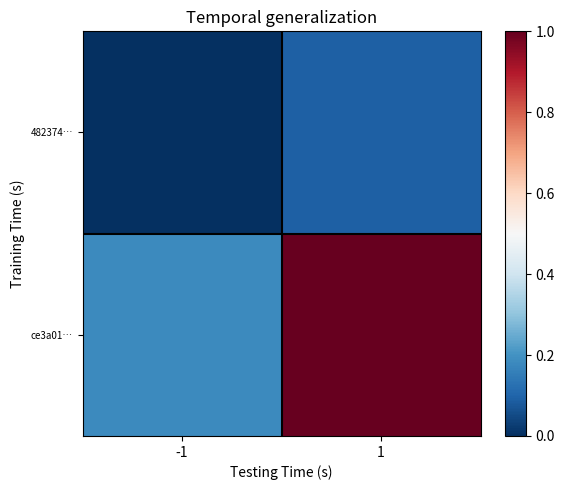

Reading left to right, list all the values displayed in this chart.

482374…: -1=0.0	1=0.1
ce3a01…: -1=0.2	1=1.0